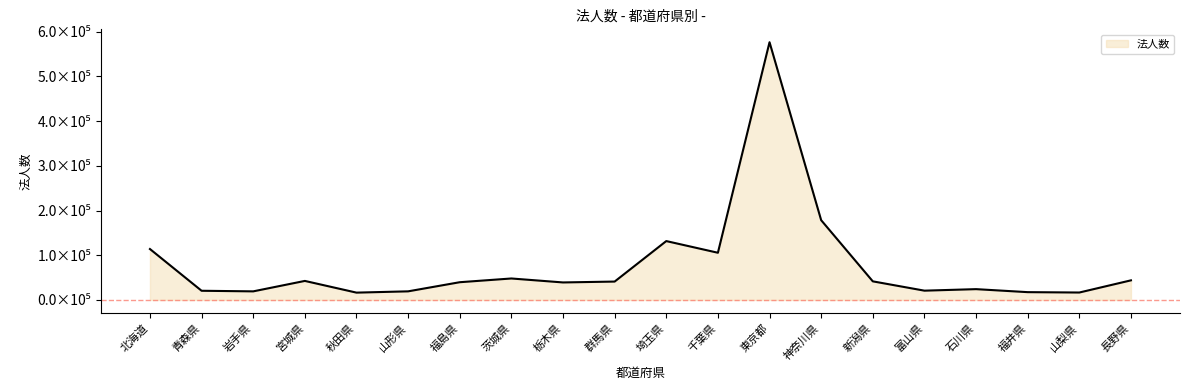

What is the sum of all values?

1556748